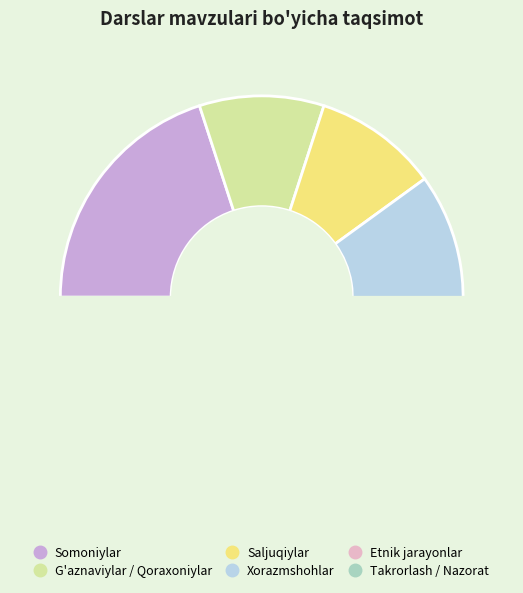

Count the number of slices in the pie.

6